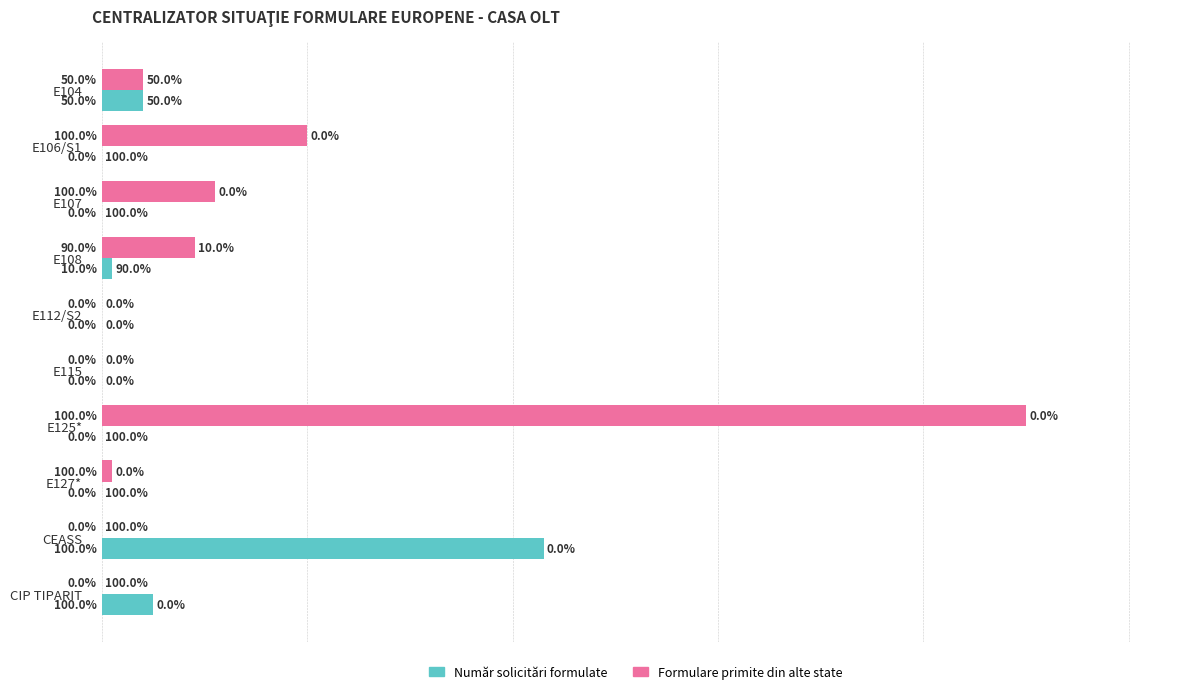

Which category has the highest value in the Număr solicitări formulate series?

CEASS